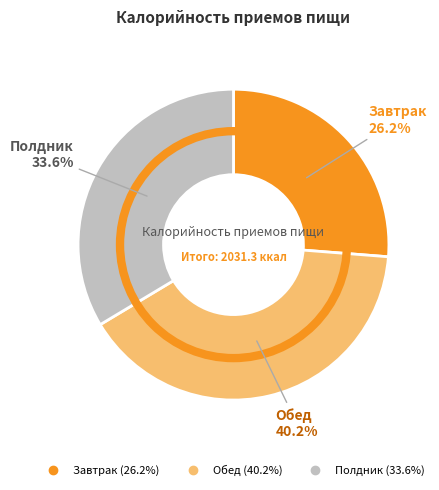

How many segments does this pie chart have?

3